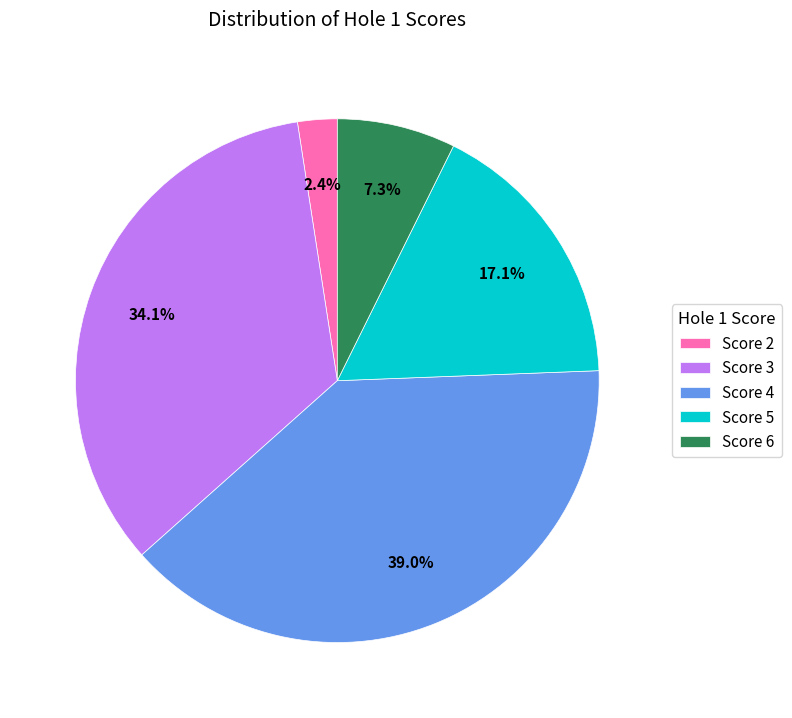

Which category has the biggest portion of the pie?

Score 4